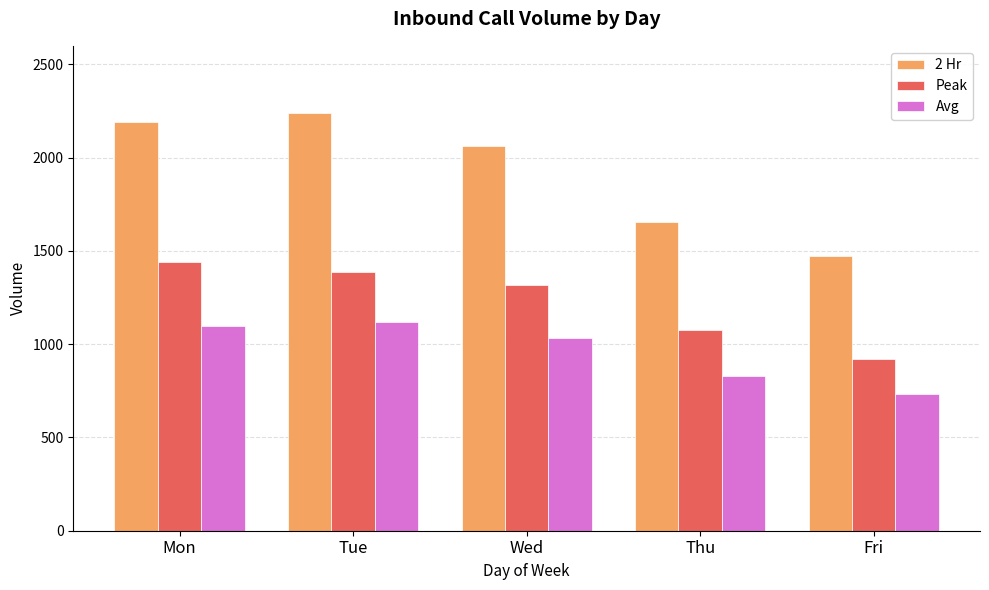

What is the total value across all series at Mon?

4726.5